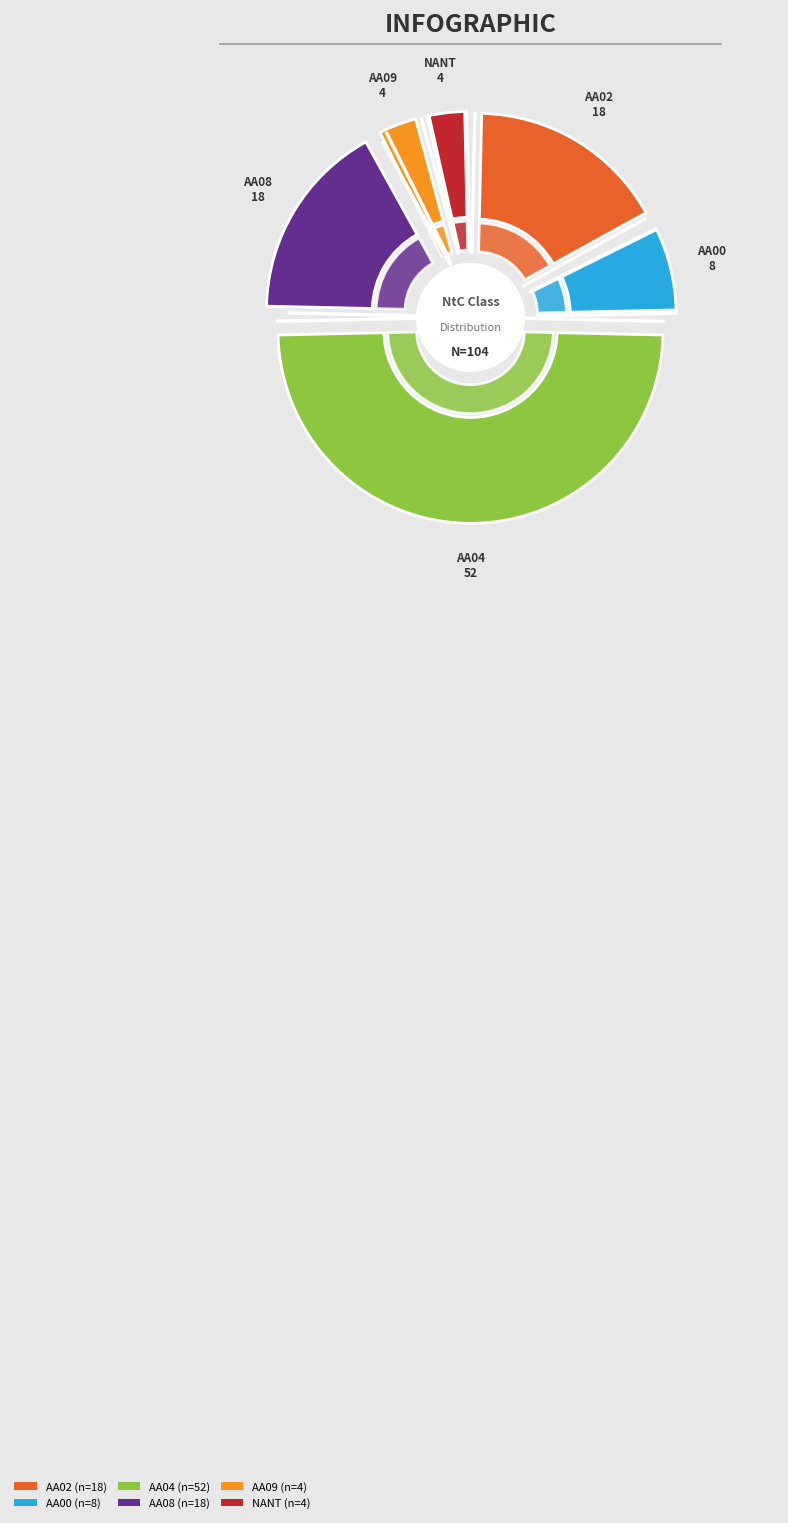

Does AA09 account for over 50% of the chart?

No